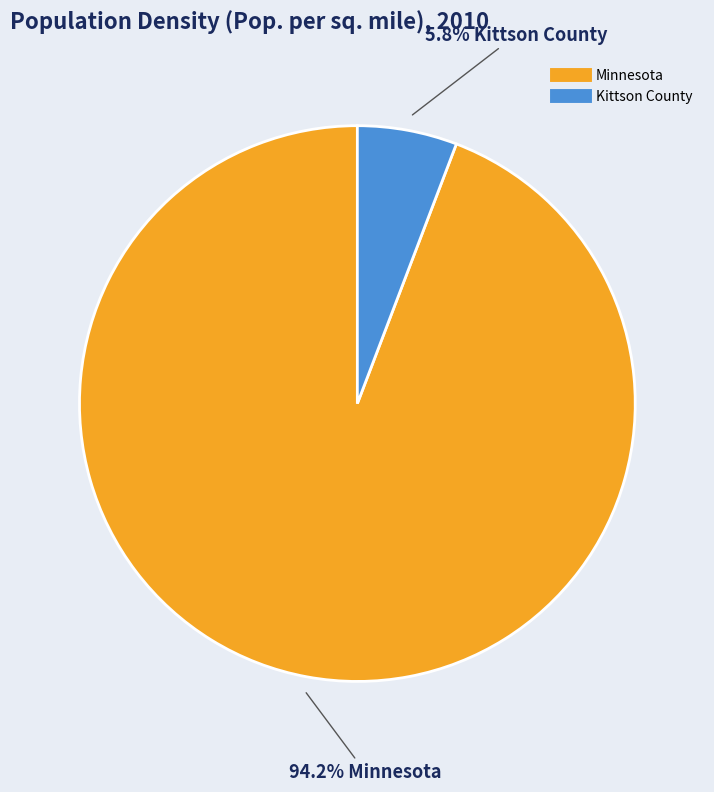

Which category has the smallest portion of the pie?

Kittson County